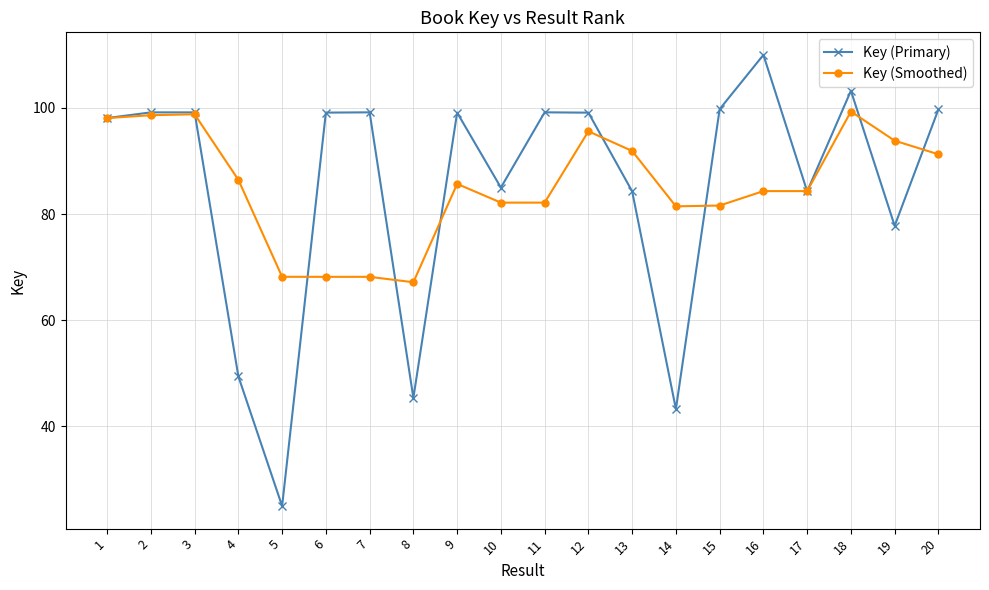

Which category has the lowest value across all series?

5